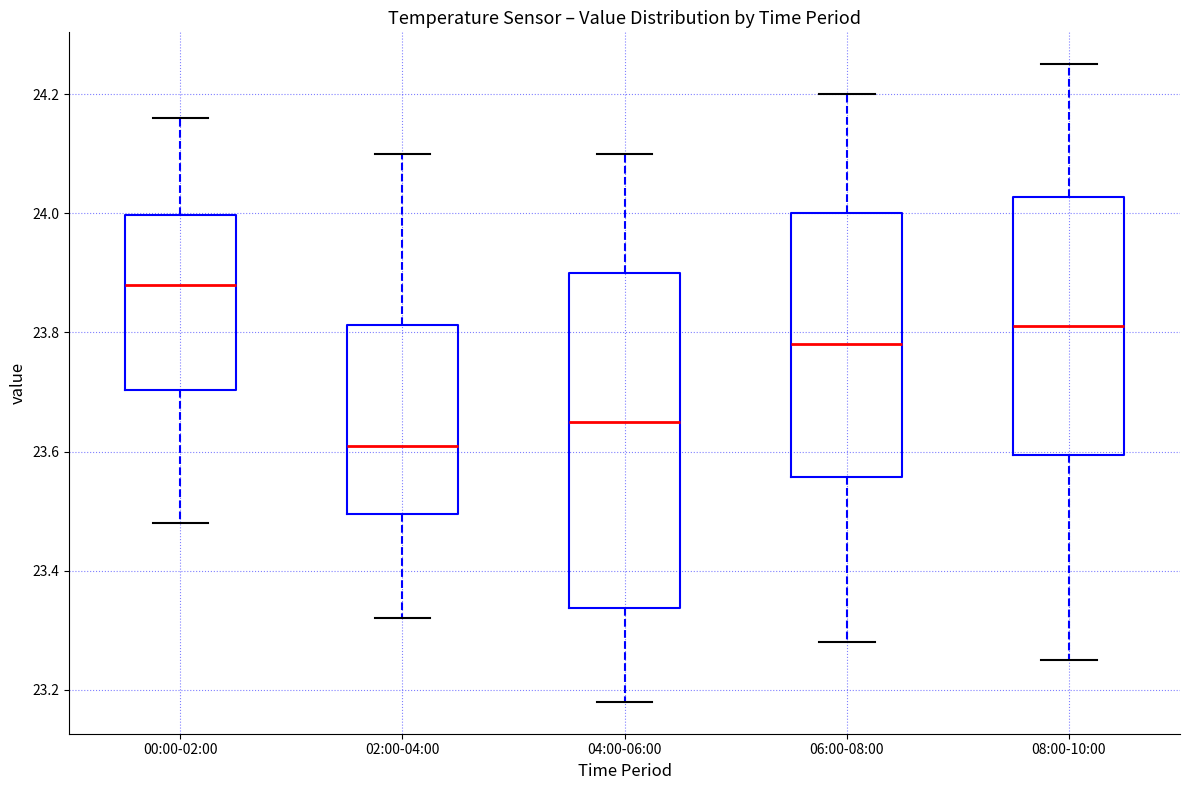

Which box's median line is the lowest?

02:00-04:00